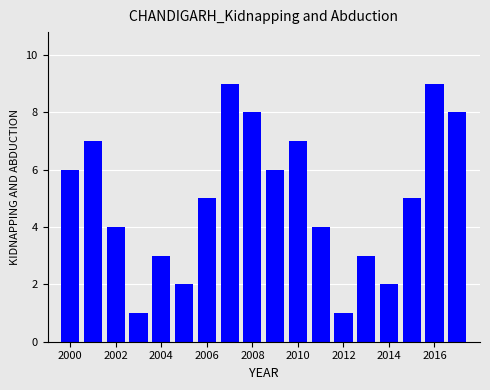

What is the maximum value shown in the chart?

9